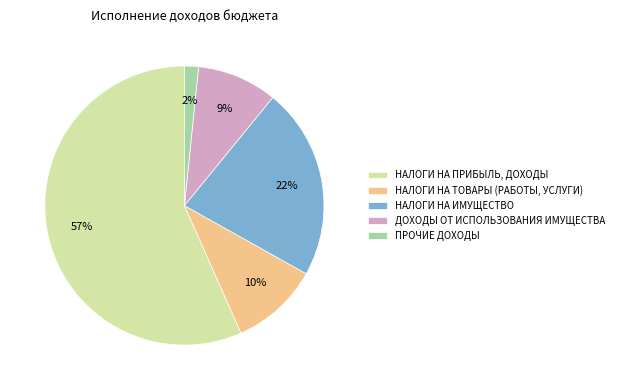

Between НАЛОГИ НА ТОВАРЫ (РАБОТЫ, УСЛУГИ) and НАЛОГИ НА ПРИБЫЛЬ, ДОХОДЫ, which is larger?

НАЛОГИ НА ПРИБЫЛЬ, ДОХОДЫ